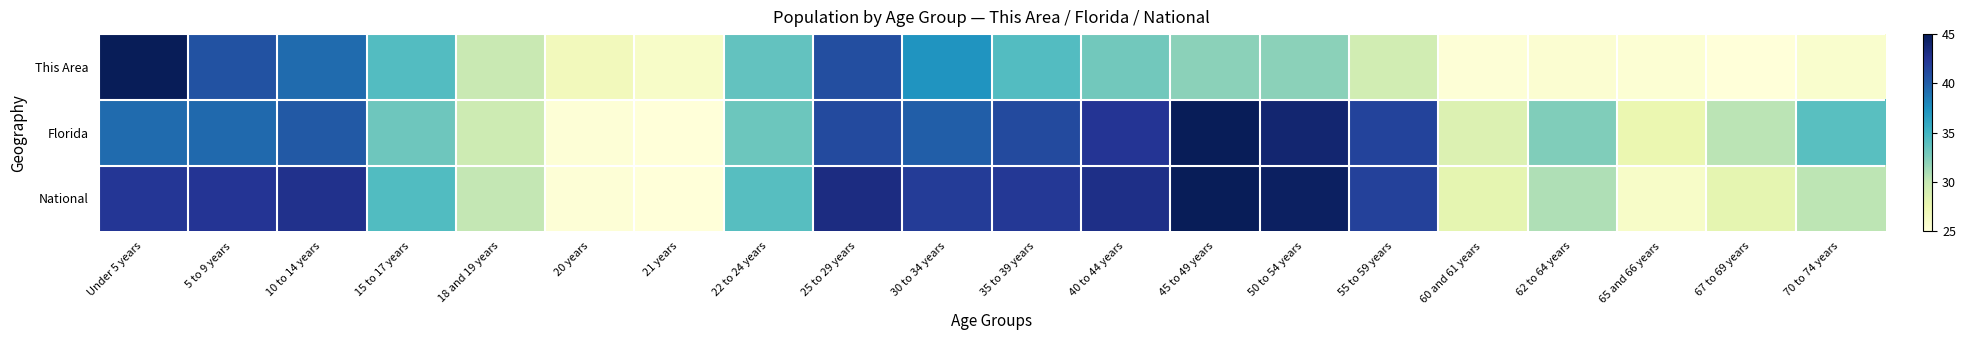

Which series has the largest total across all categories?

National